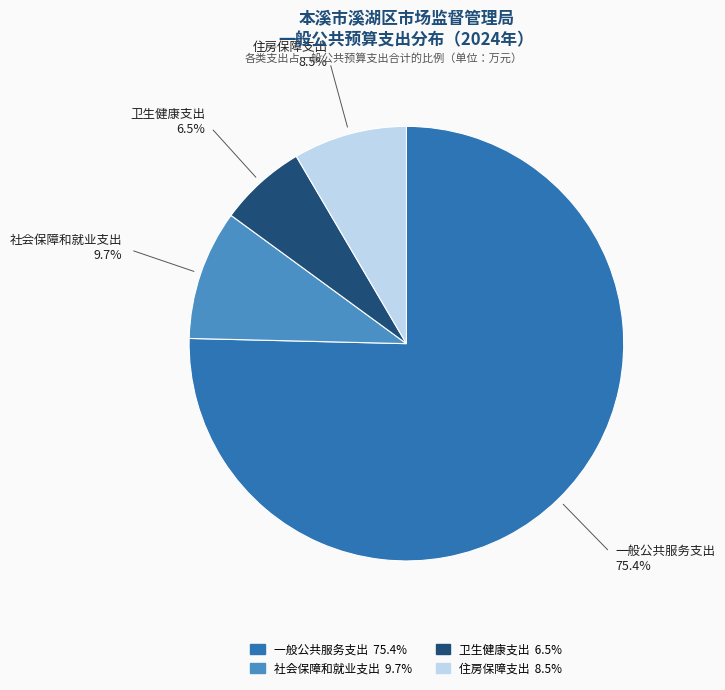

Which slice is the smallest?

卫生健康支出